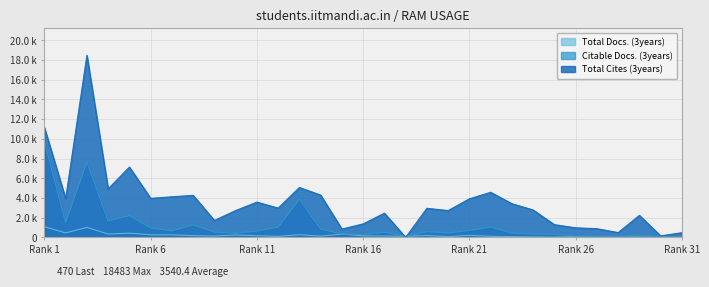

True or false: Citable Docs. (3years) and Total Cites (3years) intersect in this chart.

True